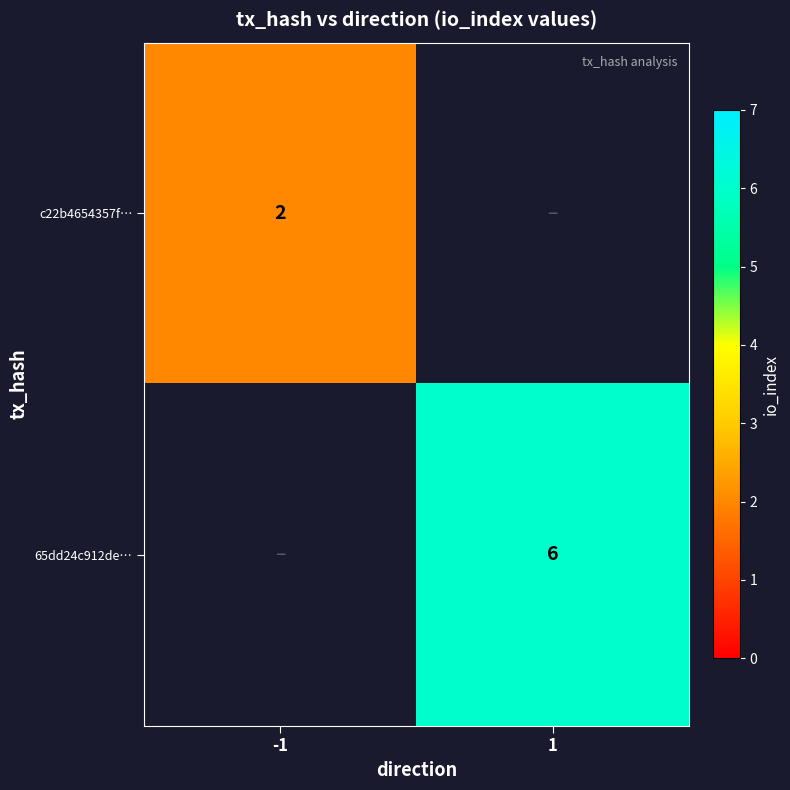

Is it true that 65dd24c912de… equals 9 at 1?

False